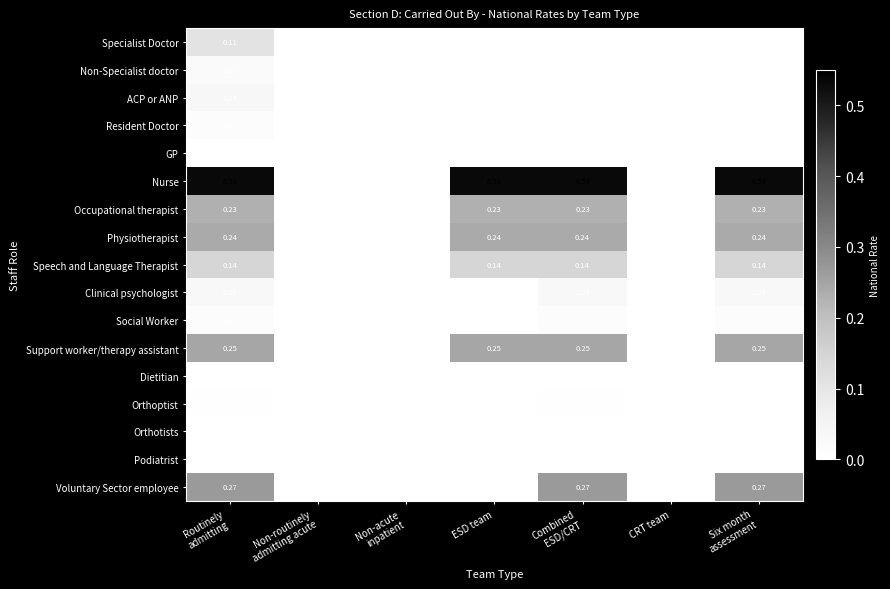

Which series has the largest total across all categories?

Nurse